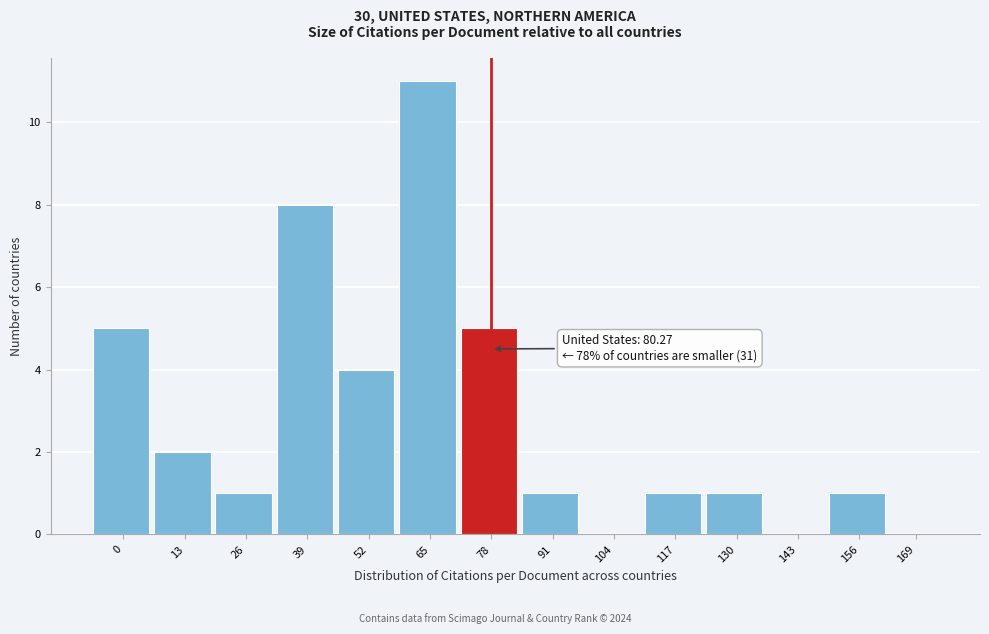

Reading left to right, extract all data points from this chart.

0=5	13=2	26=1	39=8	52=4	65=11	78=5	91=1	104=0	117=1	130=1	143=0	156=1	169=0